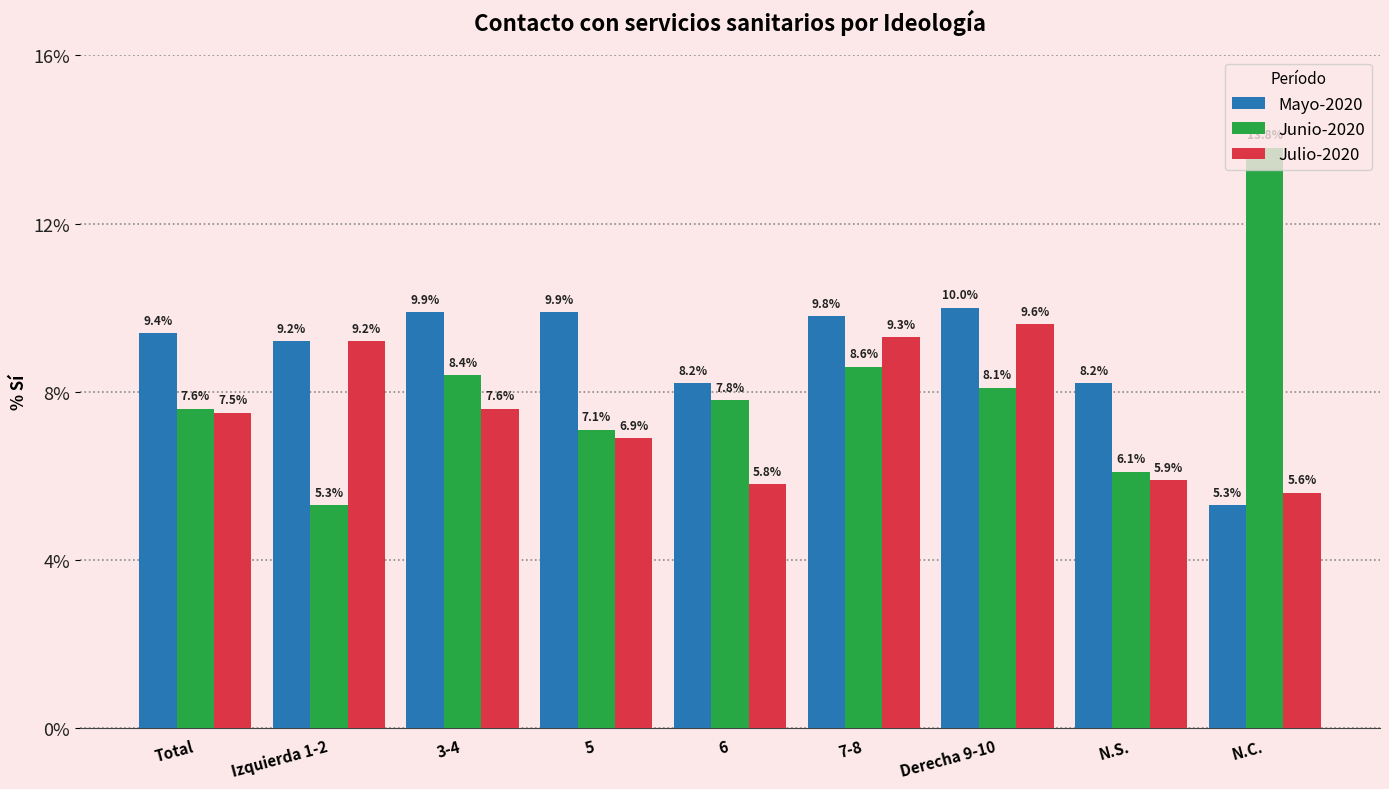

What is the difference between the maximum and minimum values in the Julio-2020 series?

4.0